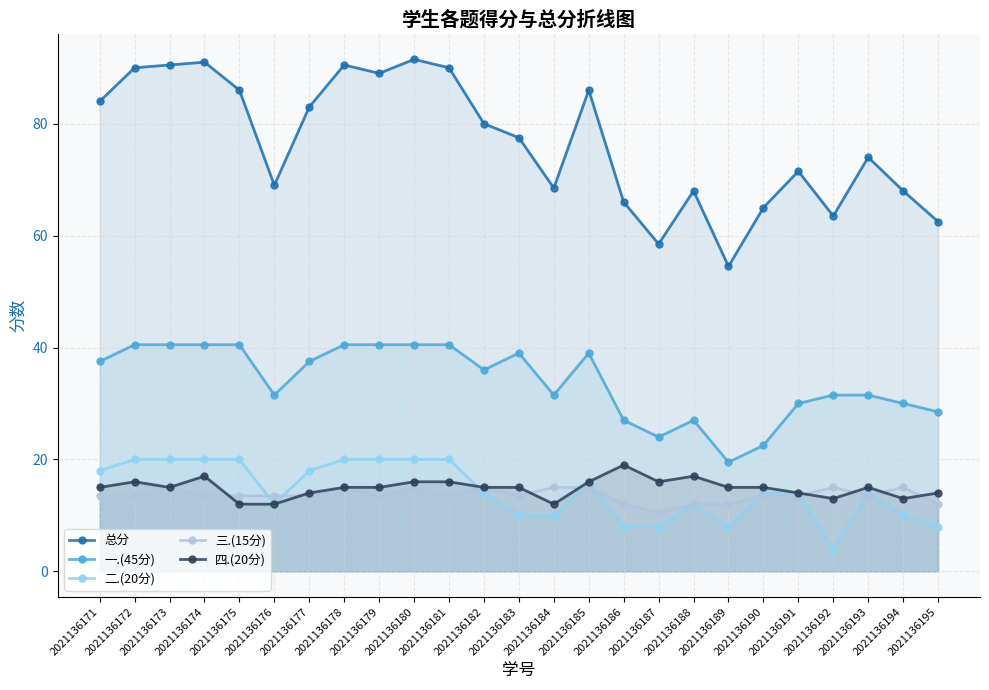

How many distinct data groups are displayed?

5